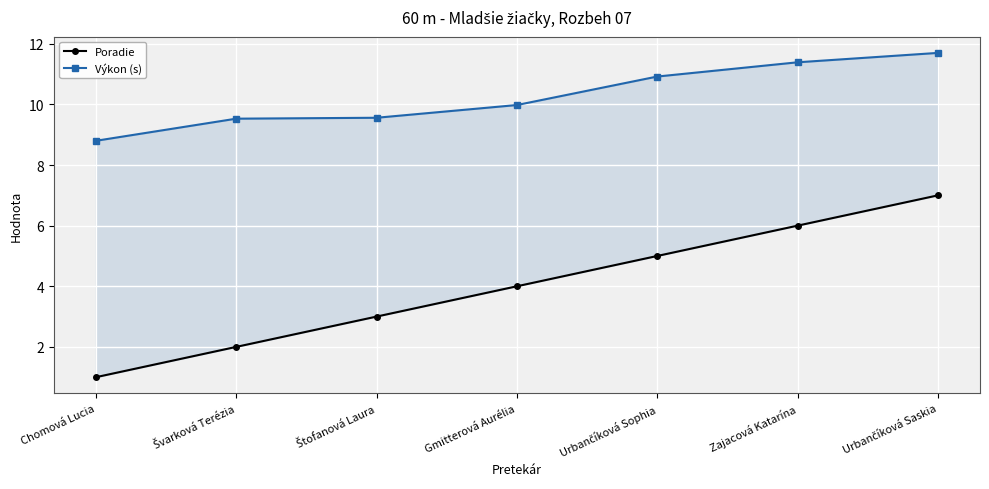

Read the Poradie value at Gmitterová Aurélia.

4.0